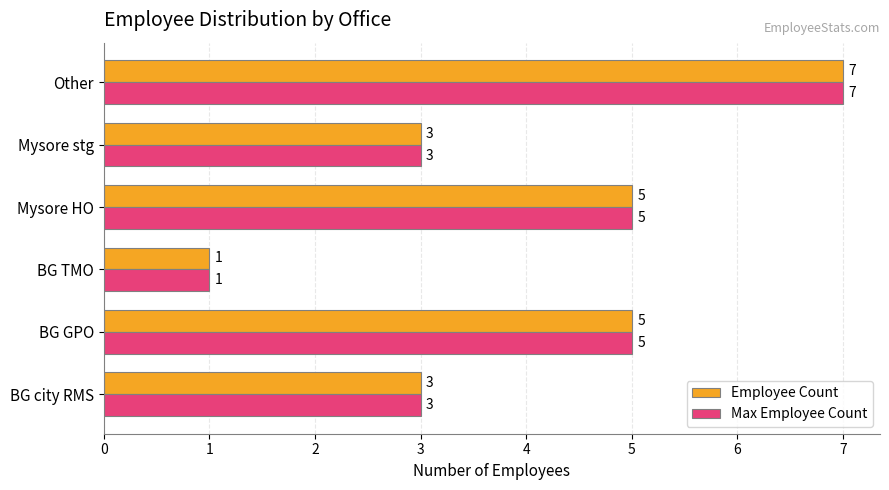

Count the number of data series in this chart.

2